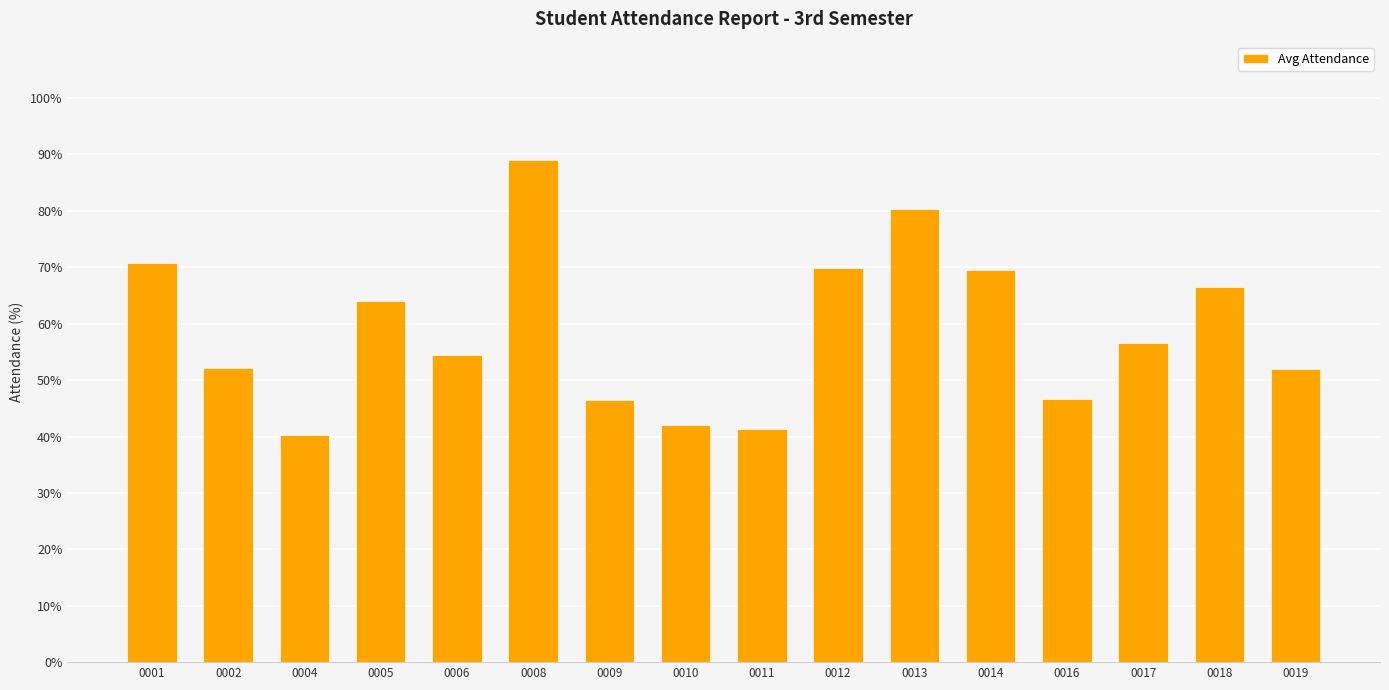

What is the change in value from 0002 to 0006?

+2.2